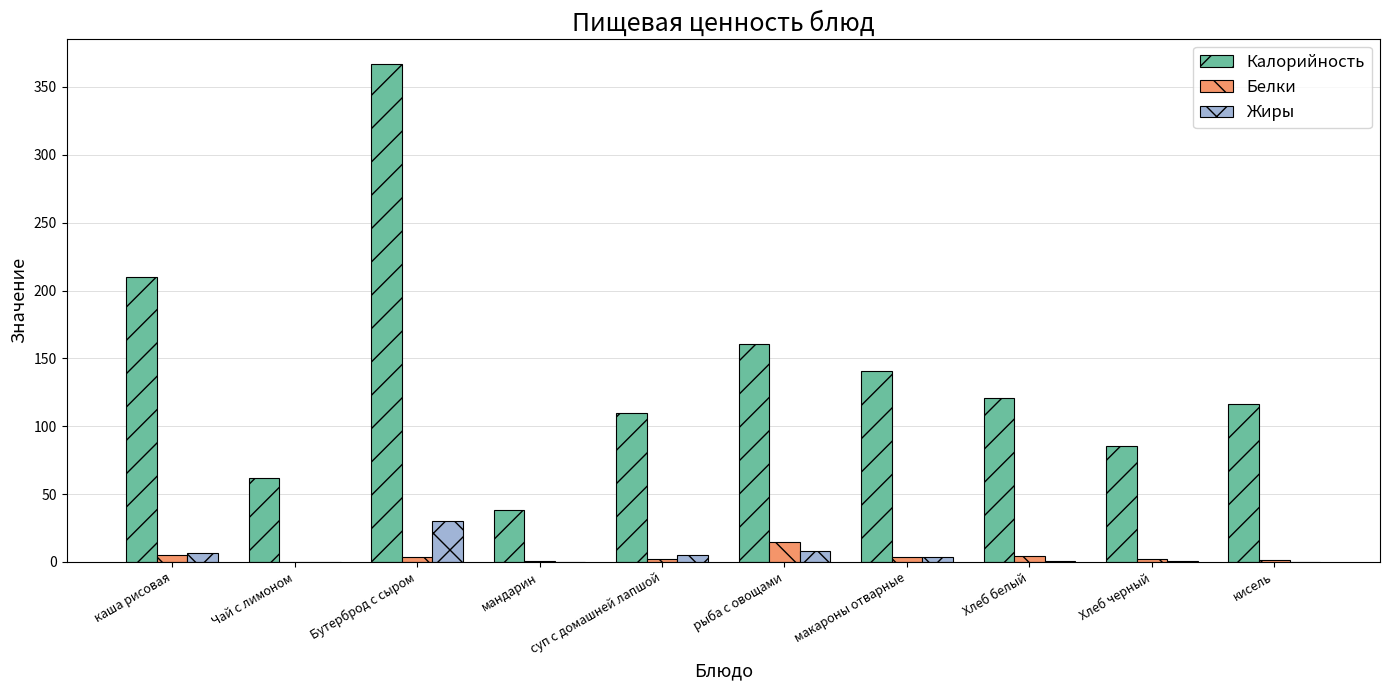

Where is Калорийность nearest to the value 202?

каша рисовая